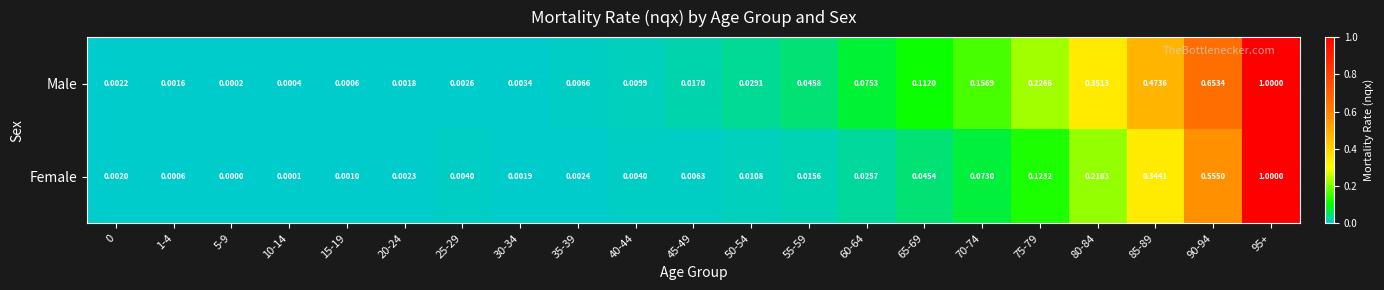

At 30-34, list the series in order from smallest to largest.

Female, Male